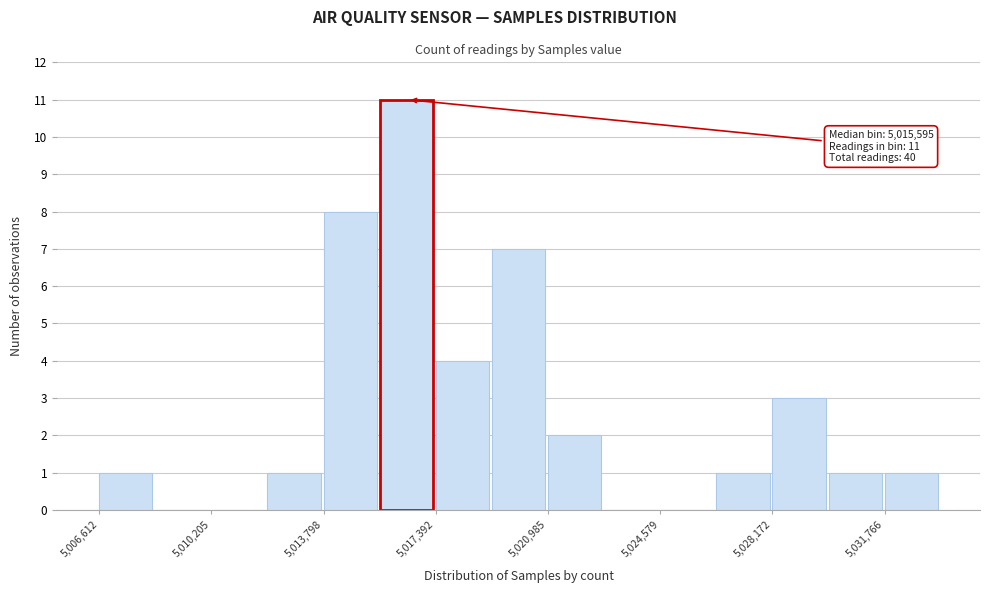

Around what value on the x-axis is the tallest bar? Give the approximate position of its centre, as read against the axis.

5016500